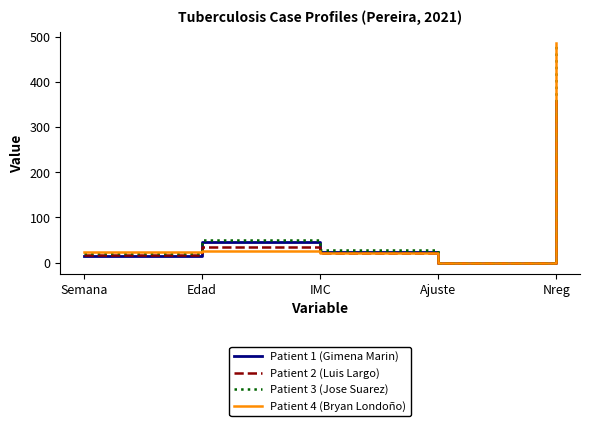

How many series are shown in this chart?

4